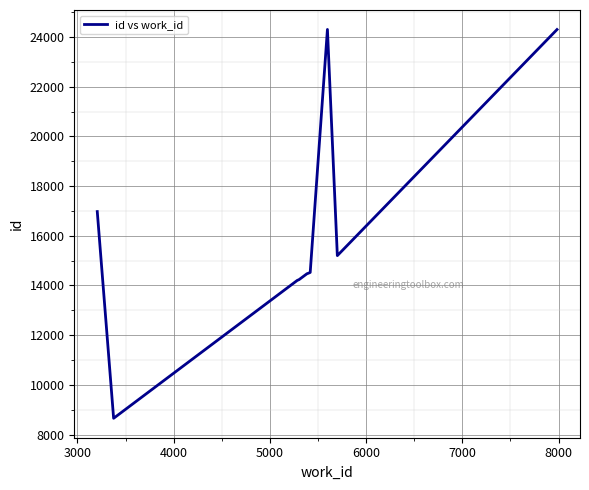

What is the difference between the second highest and minimum values?

15649